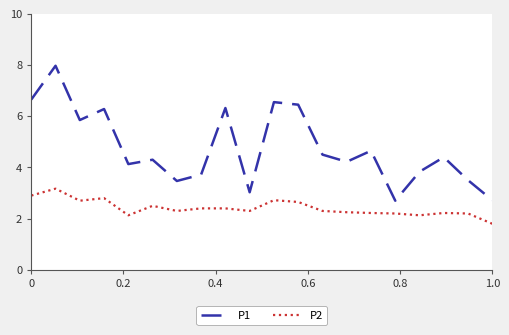

What is the minimum value for P2?

1.8